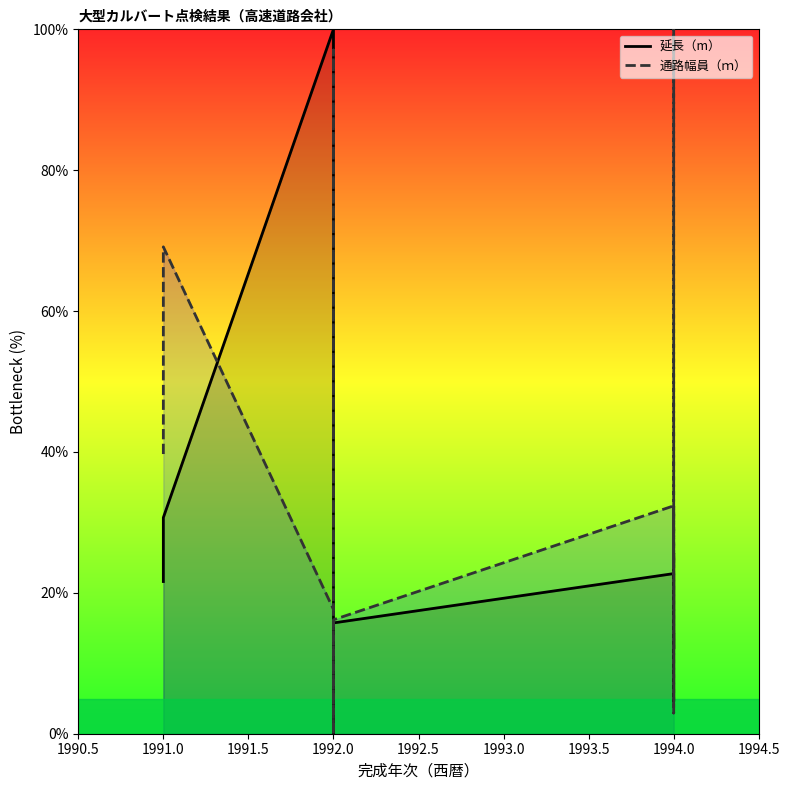

Which series changed the most between 1991.0 and 1994.0?

通路幅員（ｍ）